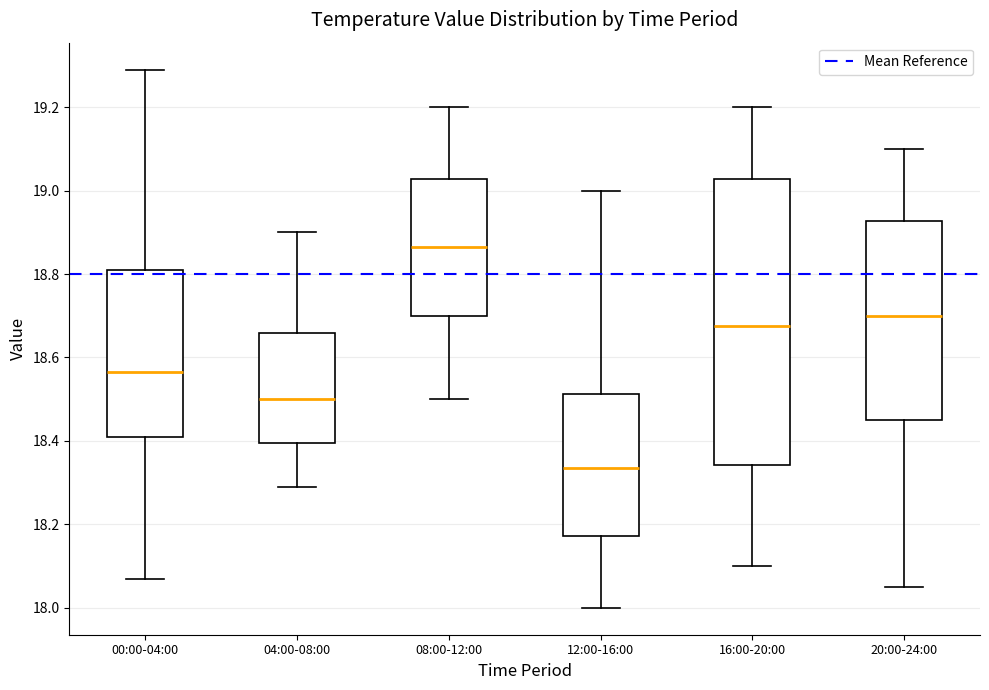

Which box's median line is the lowest?

12:00-16:00